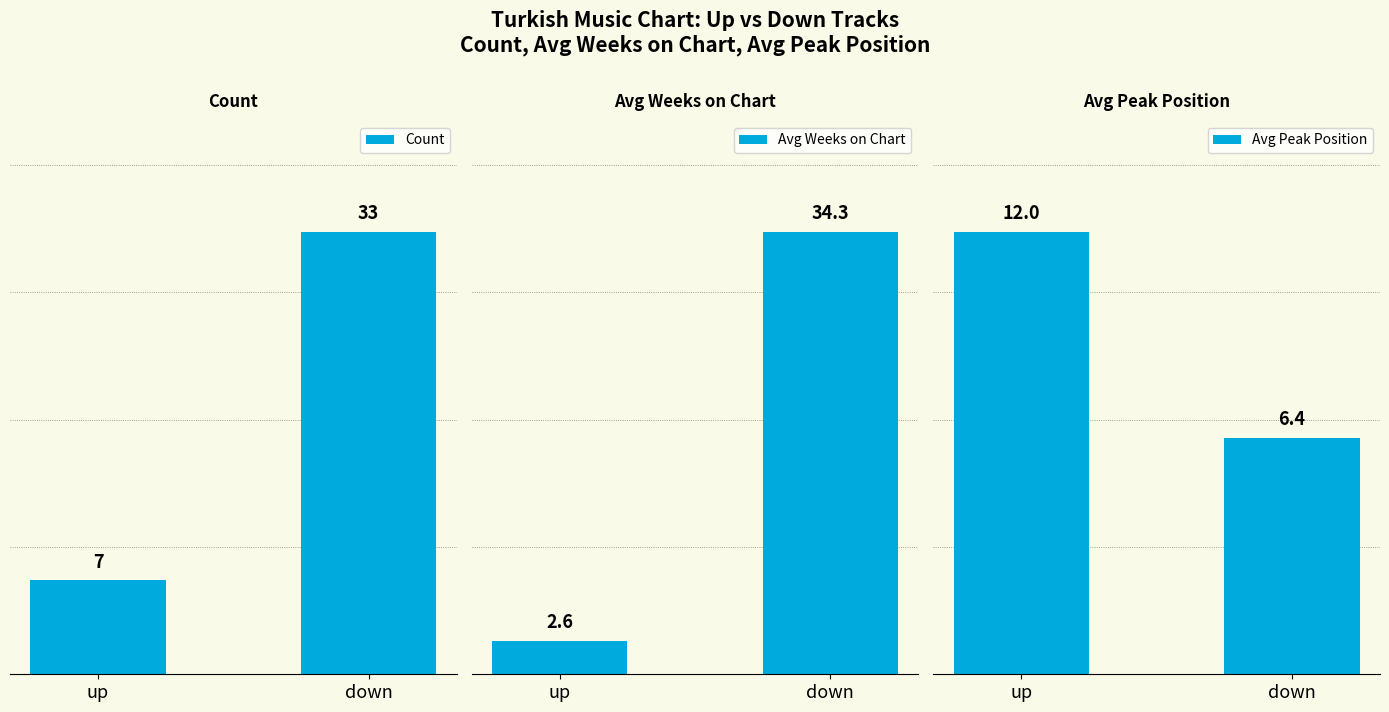

Between up and down, which series saw the biggest shift?

Avg Weeks on Chart